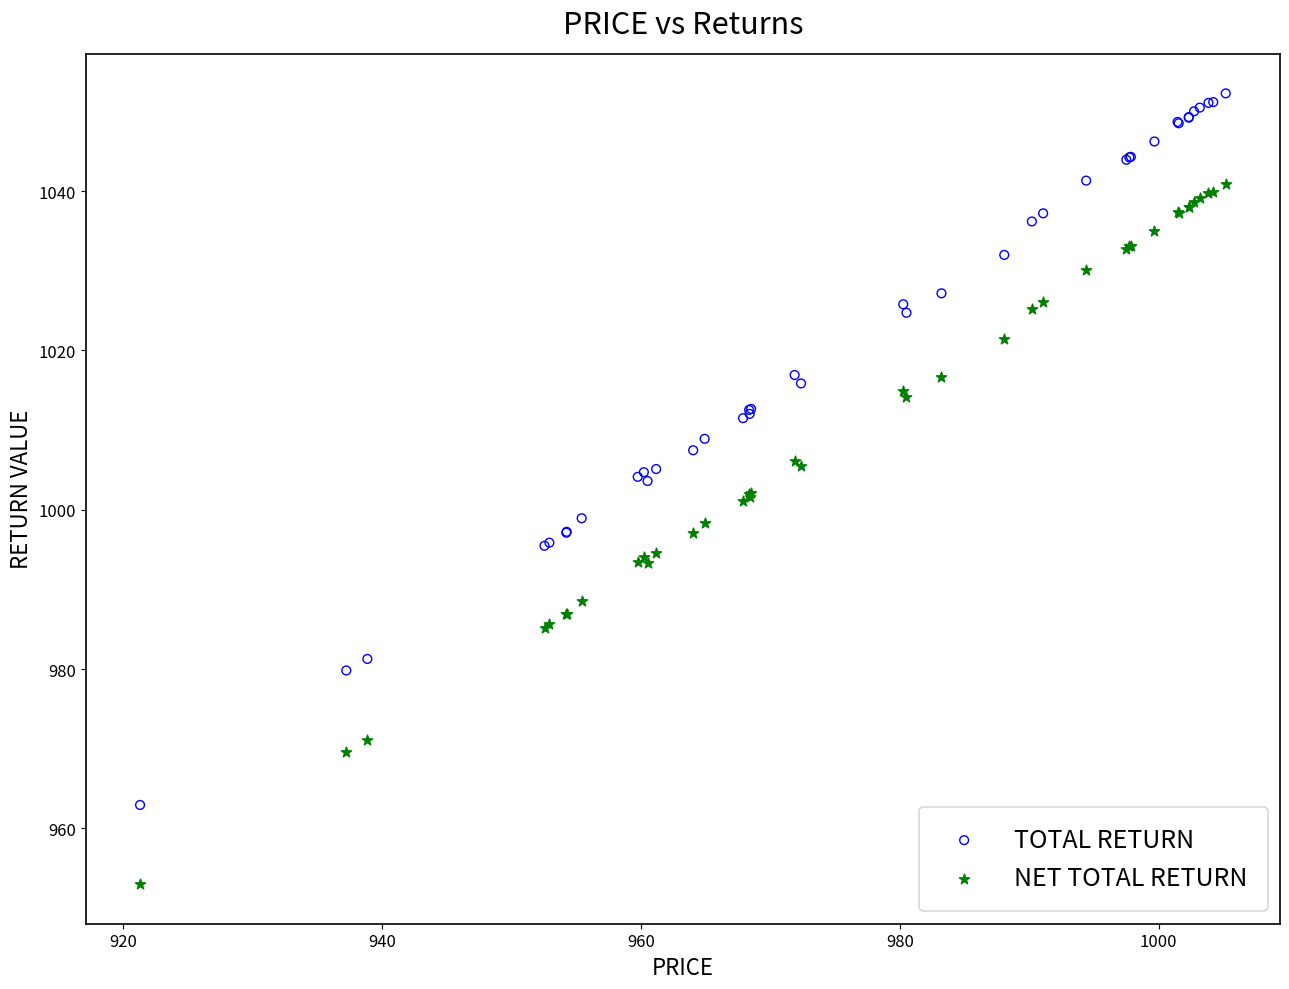

Which series has the largest Y range (max minus min)?

TOTAL RETURN